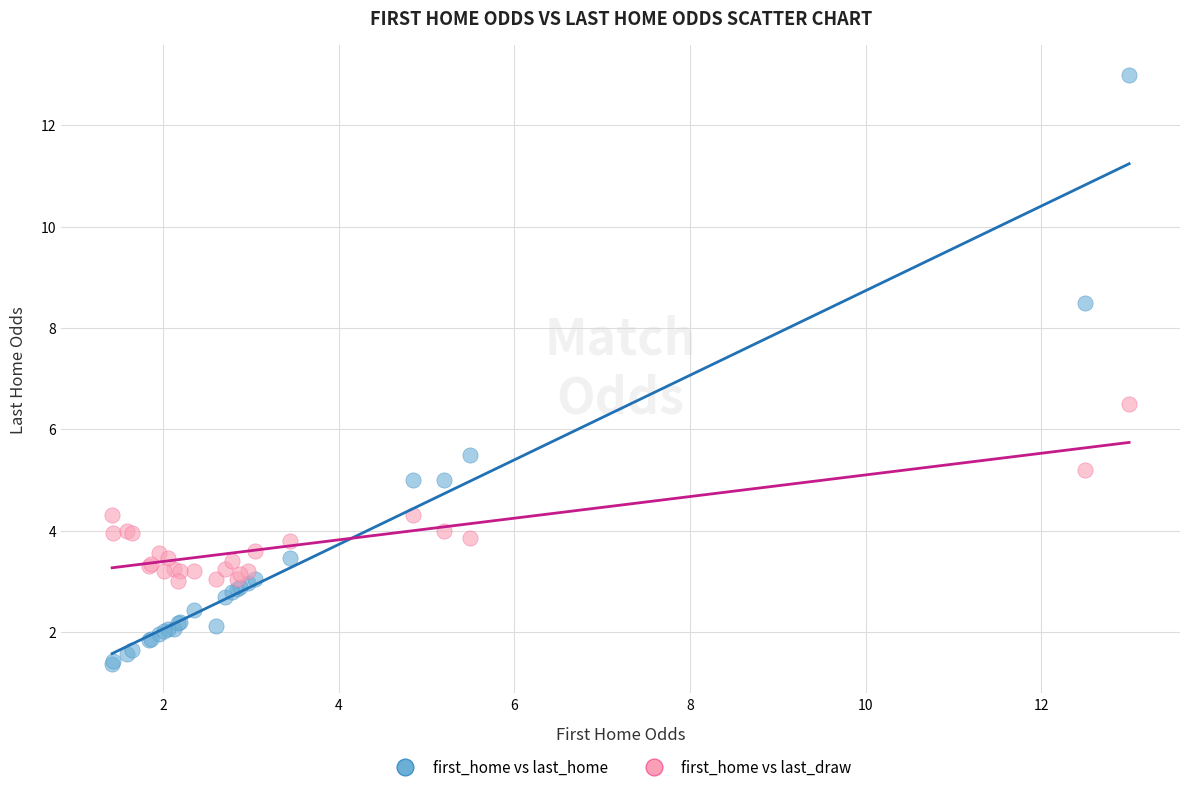

Which series contains the highest Y value?

first_home vs last_home